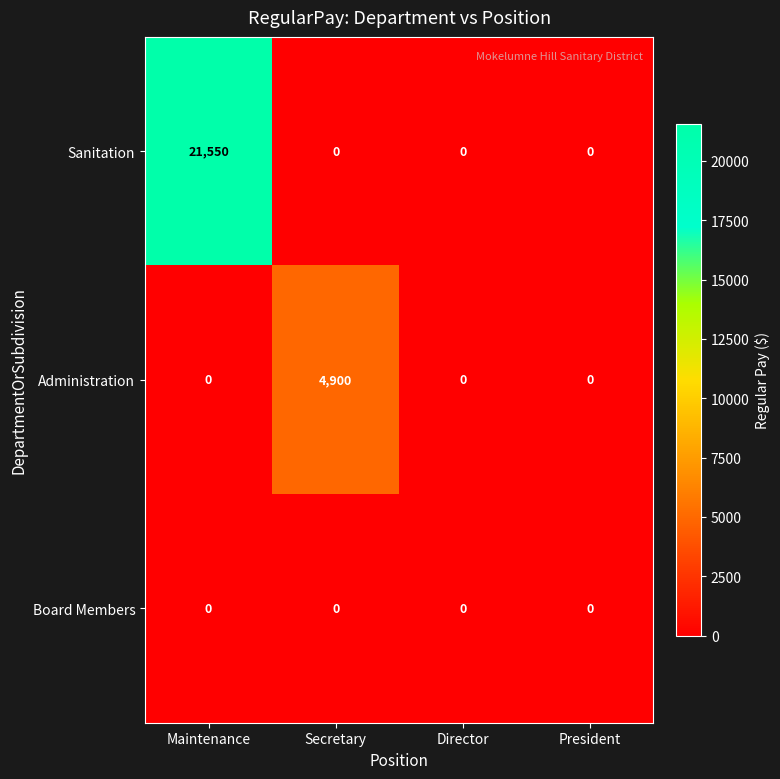

Which label corresponds to the largest value in the chart?

Maintenance